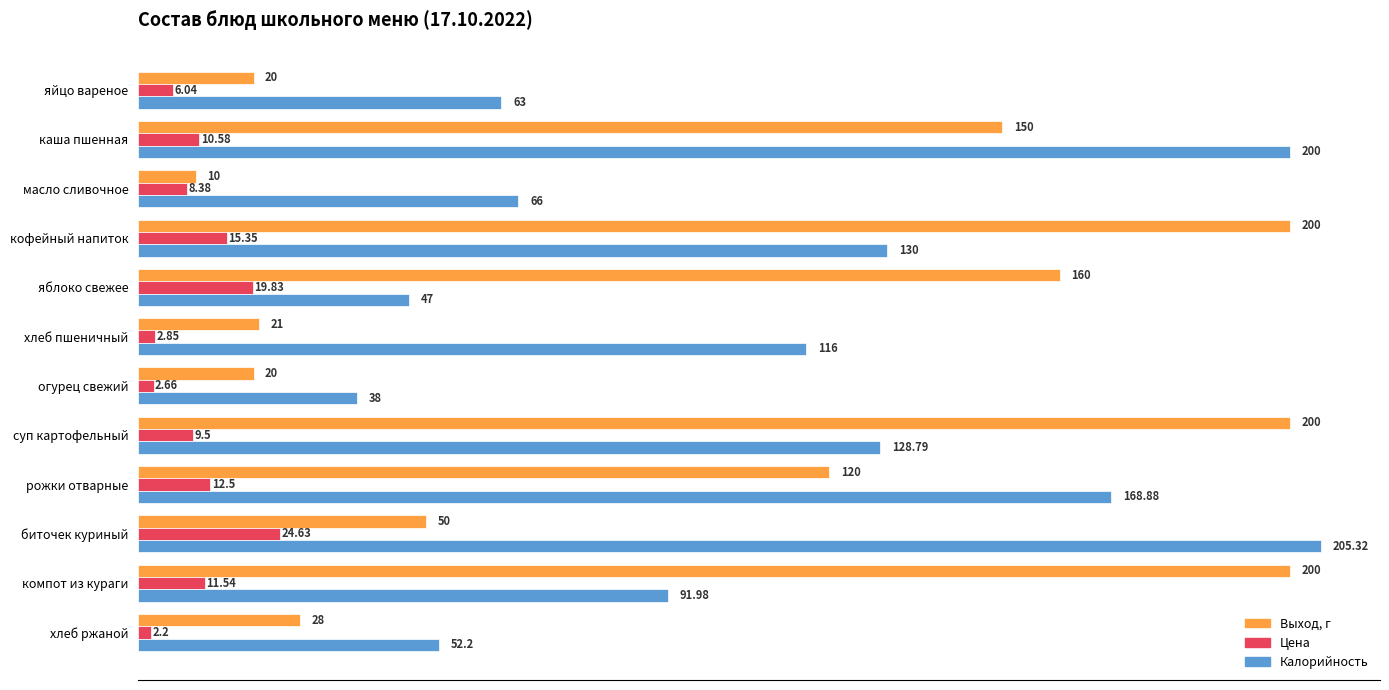

At which category does the chart reach its minimum across all series?

хлеб ржаной